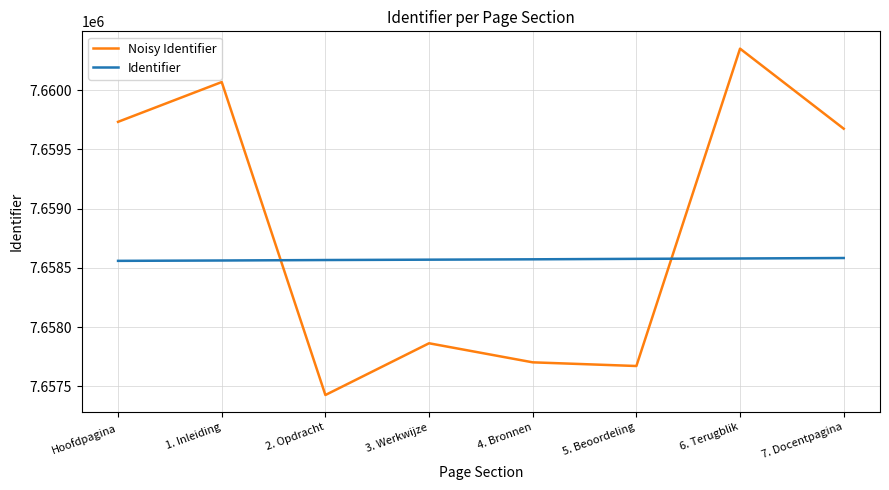

Read the Identifier value at Hoofdpagina.

7658559